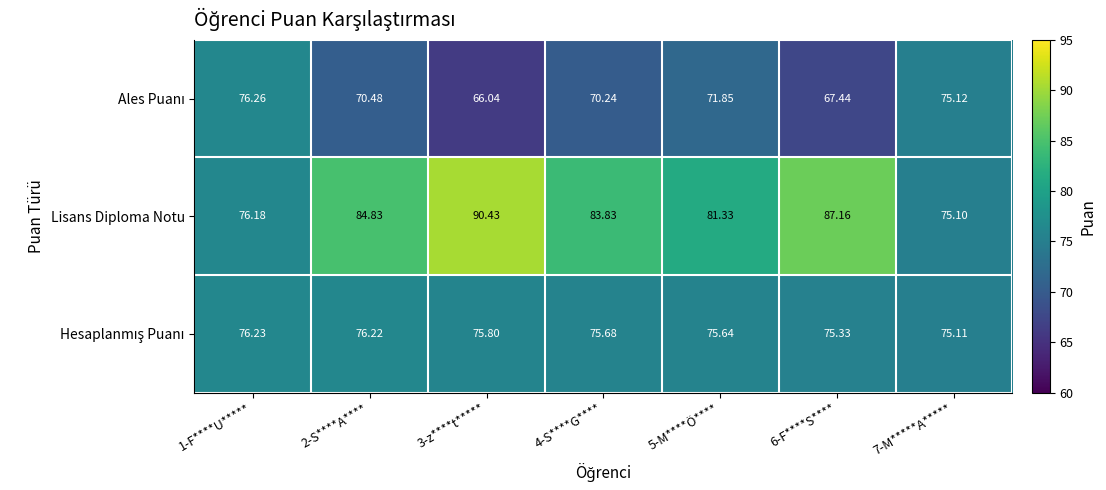

Which series has the largest total across all categories?

Lisans Diploma Notu